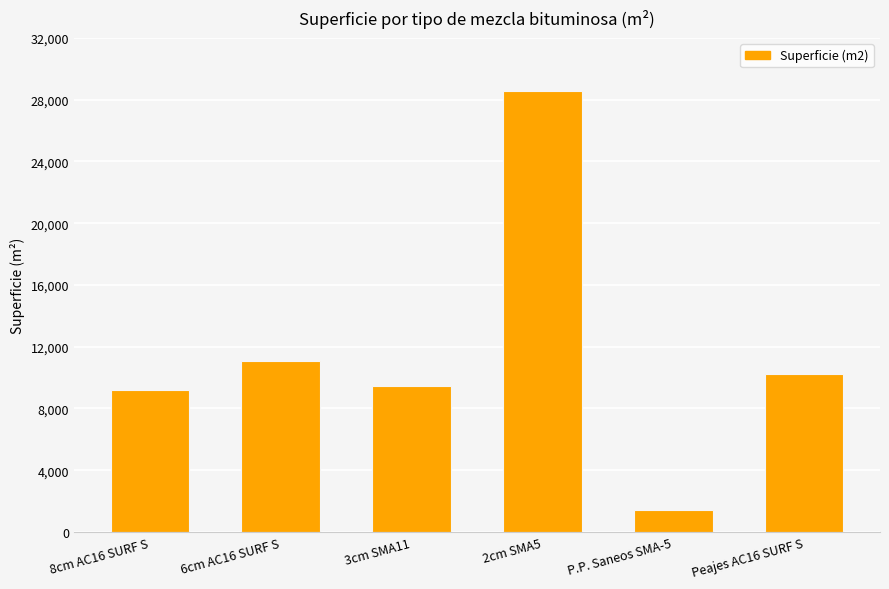

The chart shows a value of 9165 at 8cm AC16 SURF S. True or false?

True